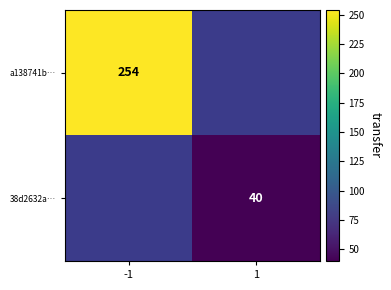

Which has a higher value, 1 or -1?

-1